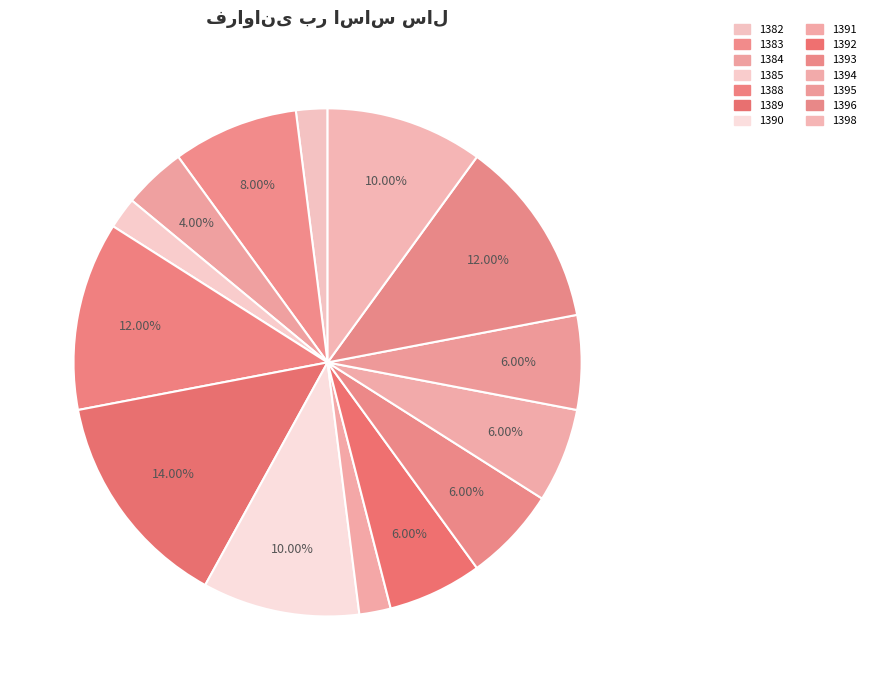

Rank the categories by value from lowest to highest.

1382, 1385, 1391, 1384, 1392, 1393, 1394, 1395, 1383, 1390, 1398, 1388, 1396, 1389